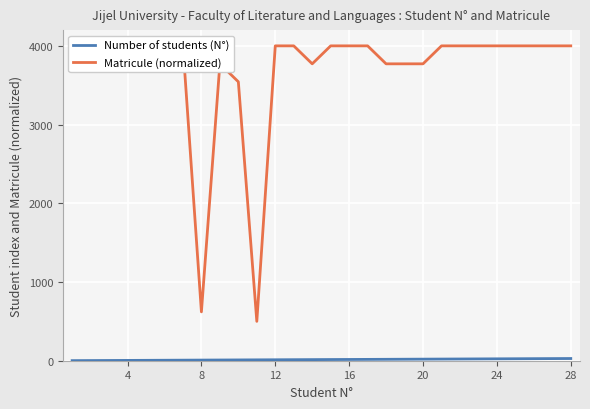

Is this an area chart (filled region under the line)?

No